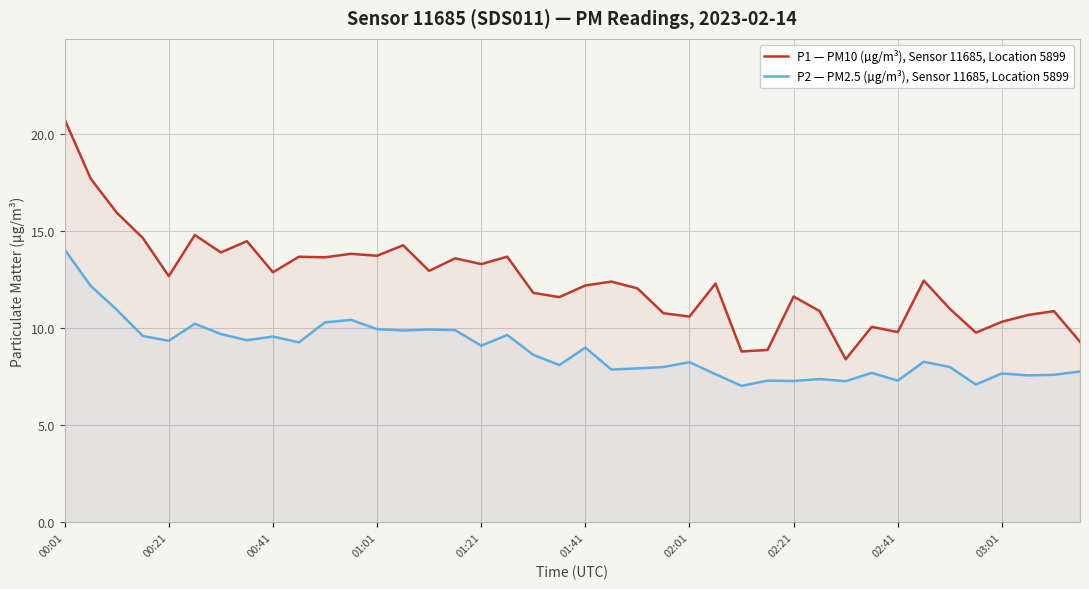

True or false: P1 — PM10 (µg/m³), Sensor 11685, Location 5899 and P2 — PM2.5 (µg/m³), Sensor 11685, Location 5899 cross at least once.

False